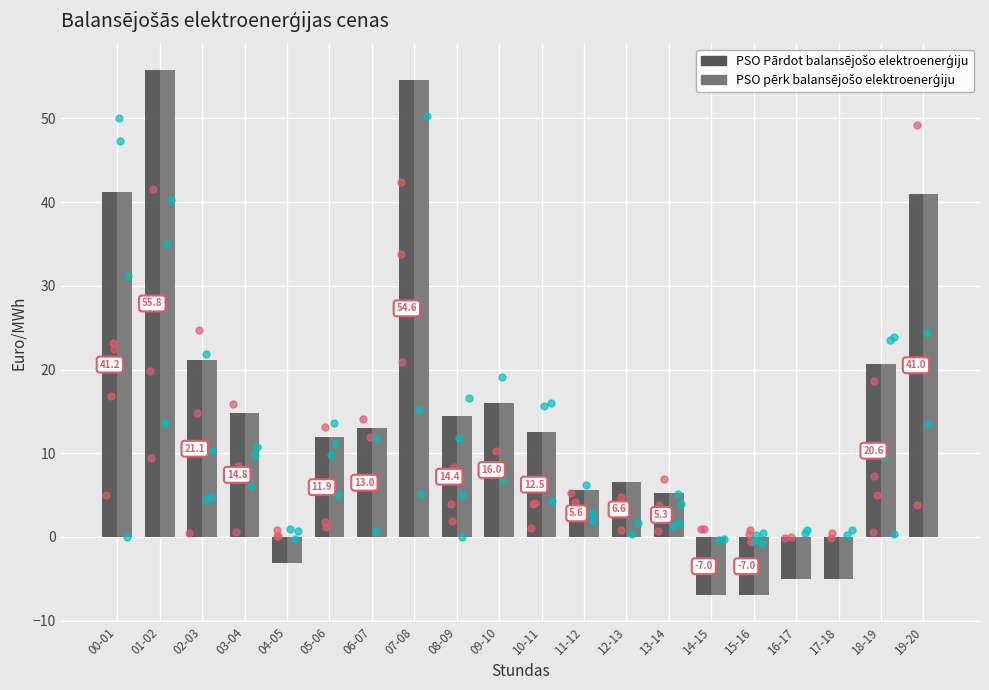

Is the value of PSO Pārdot balansējošo elektroenerģiju at 12-13 greater than the value of PSO pērk balansējošo elektroenerģiju at 00-01?

No